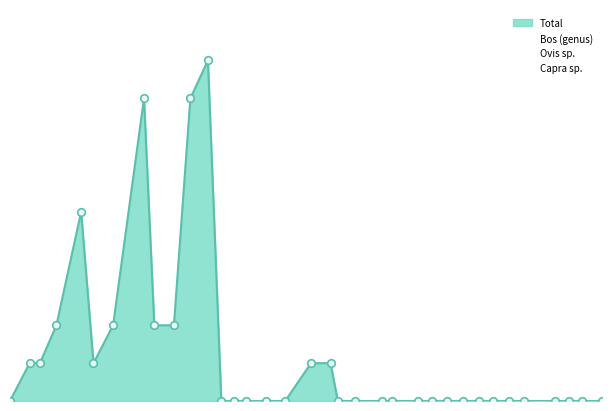

Which series reaches the minimum Y coordinate?

Bos (genus)